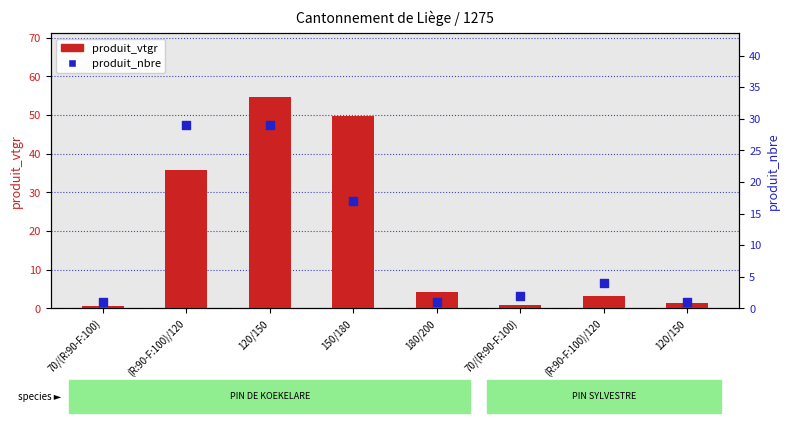

Is the value of produit_nbre at (R:90-F:100)/120 greater than the value of produit_vtgr at 120/150?

No